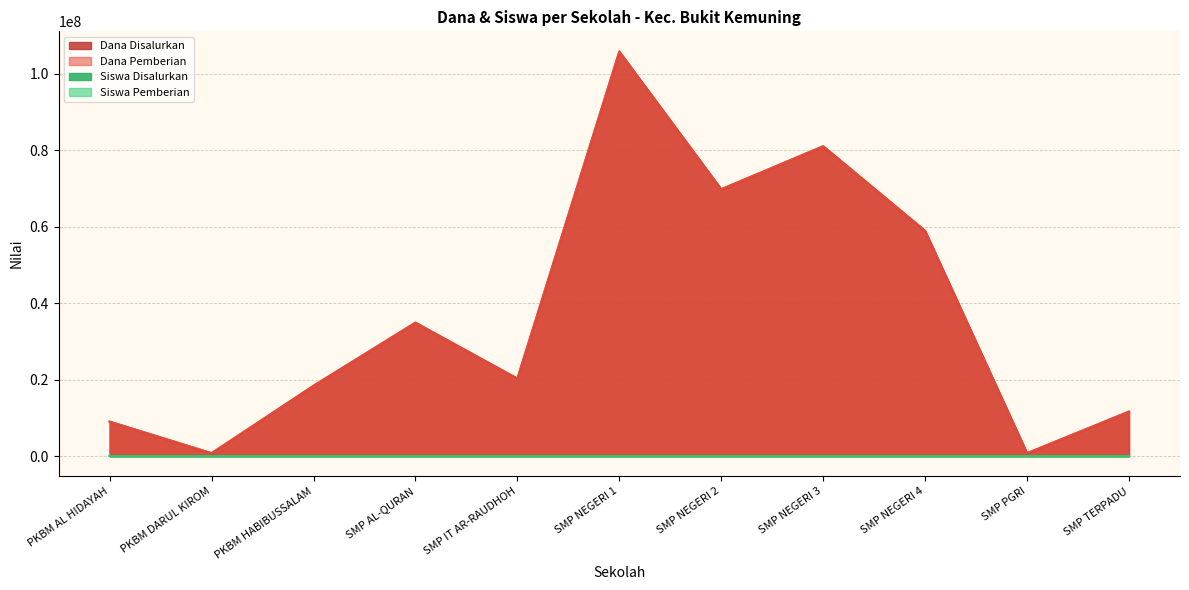

Which has a higher value, PKBM DARUL KIROM or SMP TERPADU?

SMP TERPADU